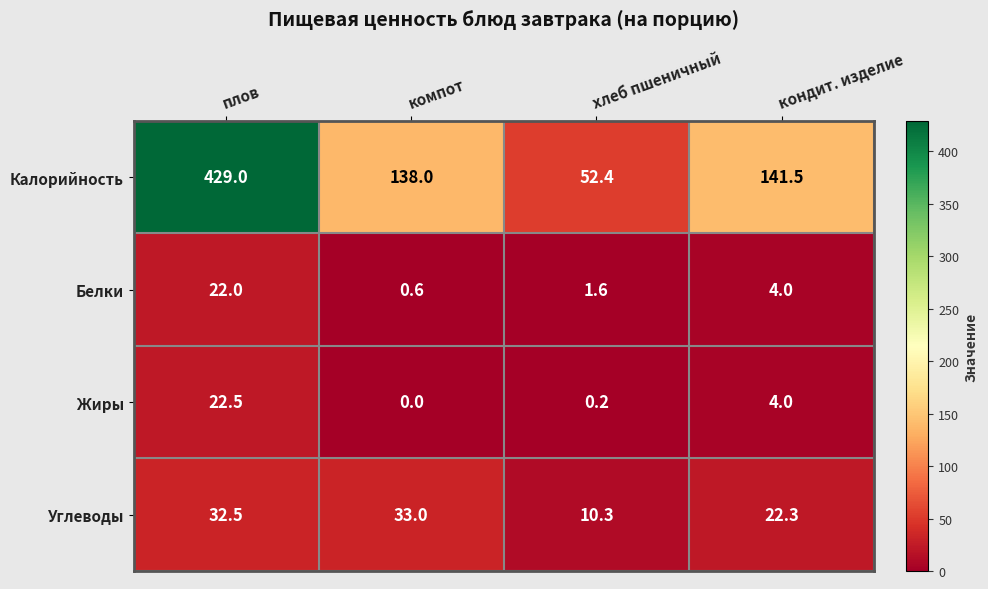

Rank the series by their maximum value, from highest to lowest.

Калорийность, Углеводы, Жиры, Белки